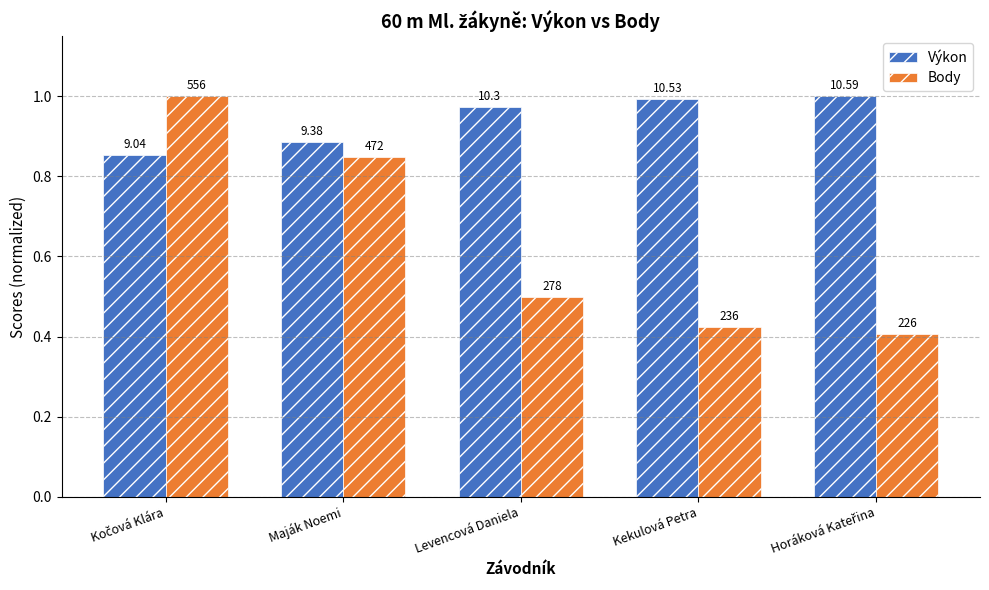

How many bars are there in each group?

2